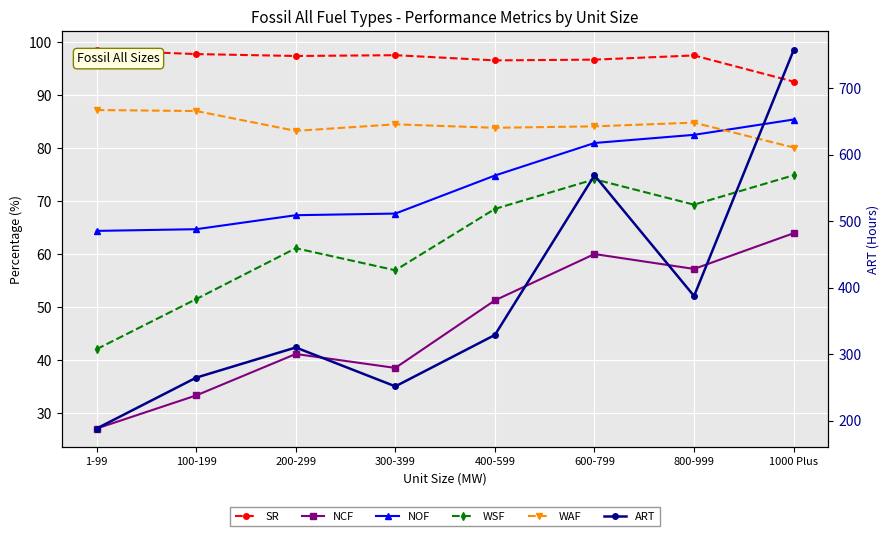

True or false: NOF and ART intersect in this chart.

False